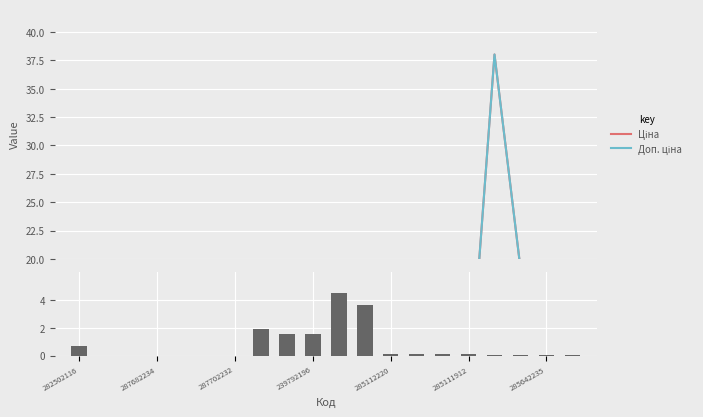

Which series has the widest spread of values?

Ціна